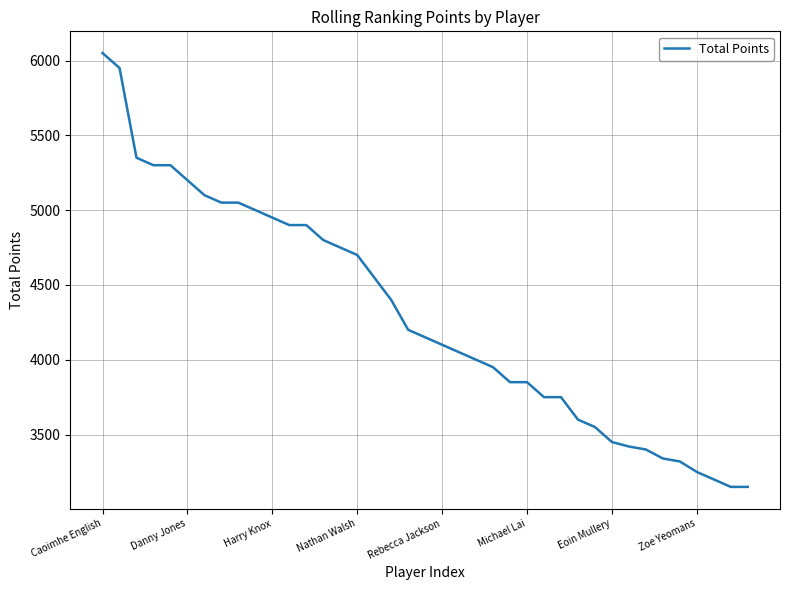

Is this an area chart (filled region under the line)?

No